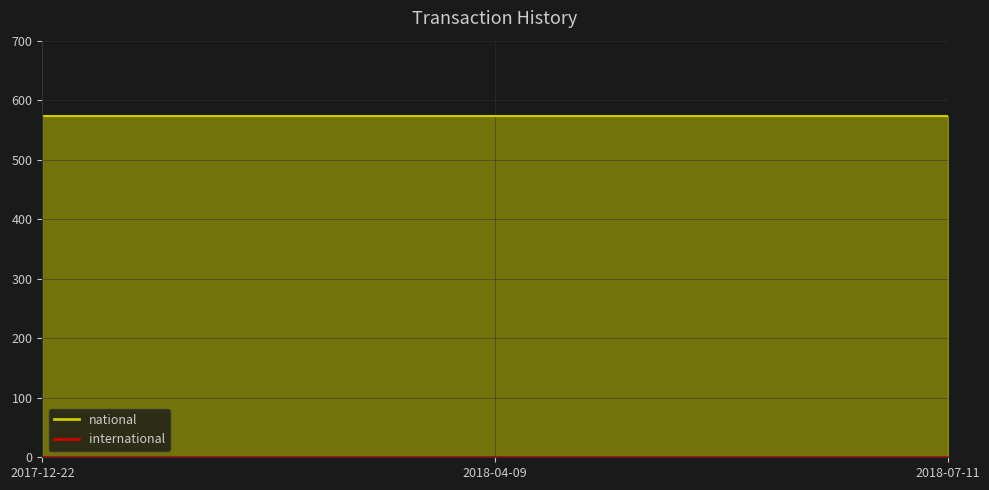

How many lines are shown in the chart?

2